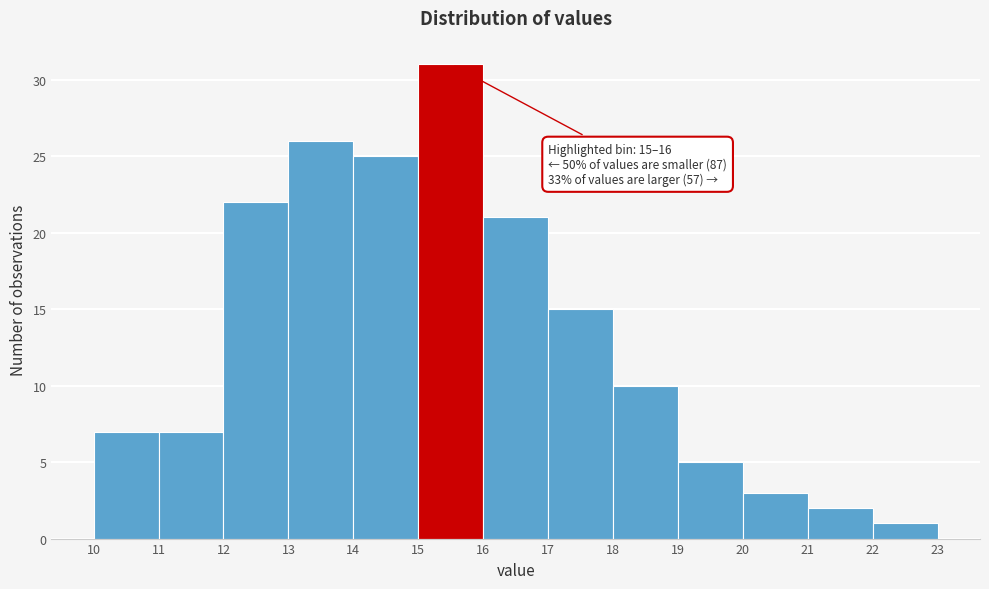

Which range on the x-axis has the tallest bar?

15 to 16